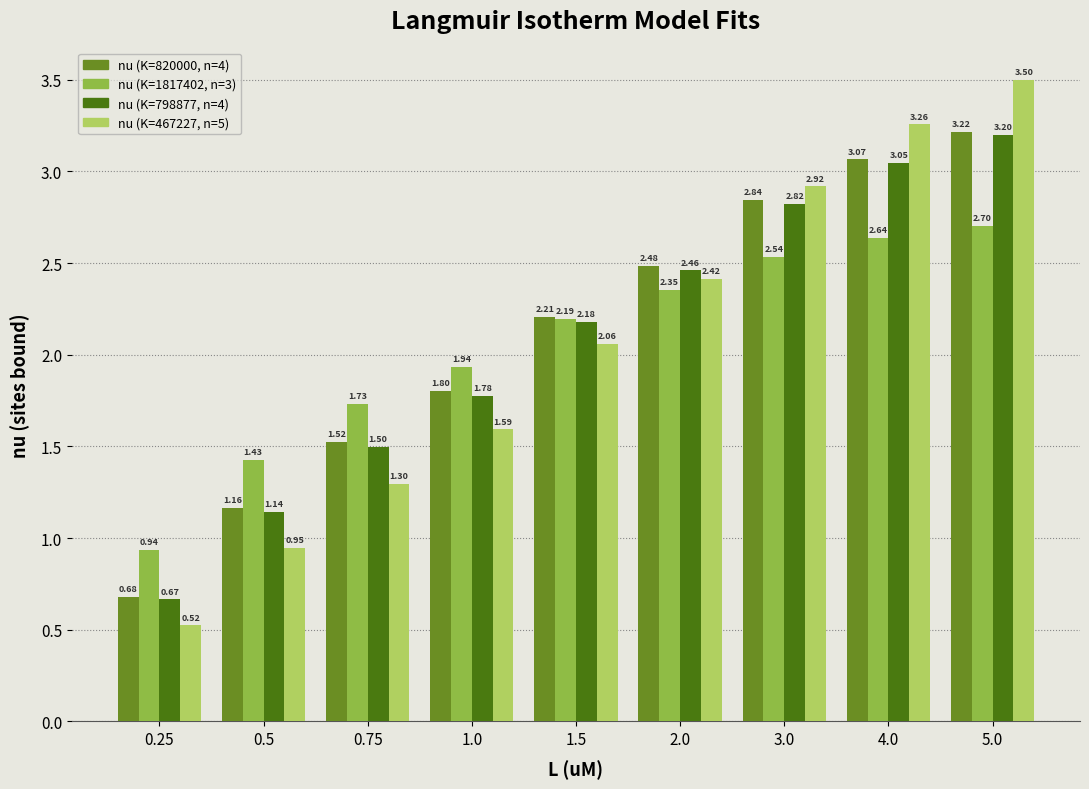

What is the difference between the maximum and minimum values in the nu (K=1817402, n=3) series?

1.8